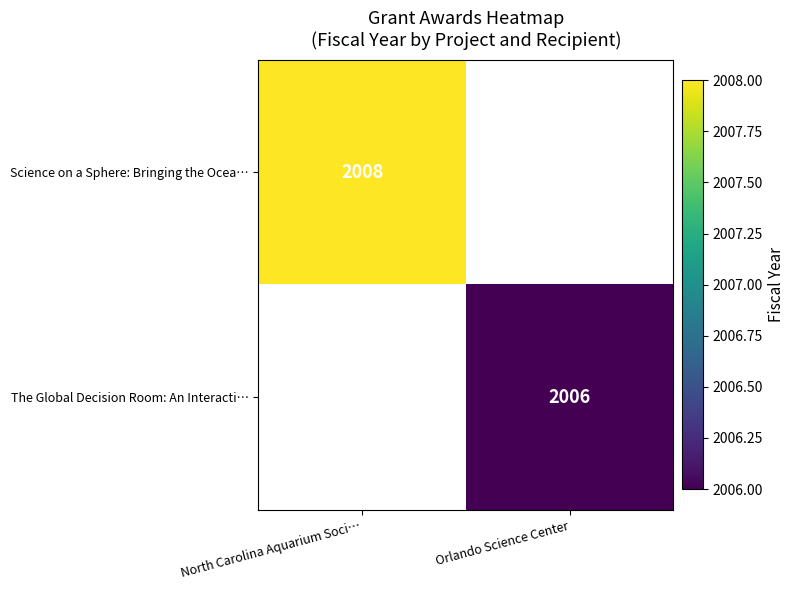

The value of The Global Decision Room: An Interacti… at Orlando Science Center is 2006. True or false?

True